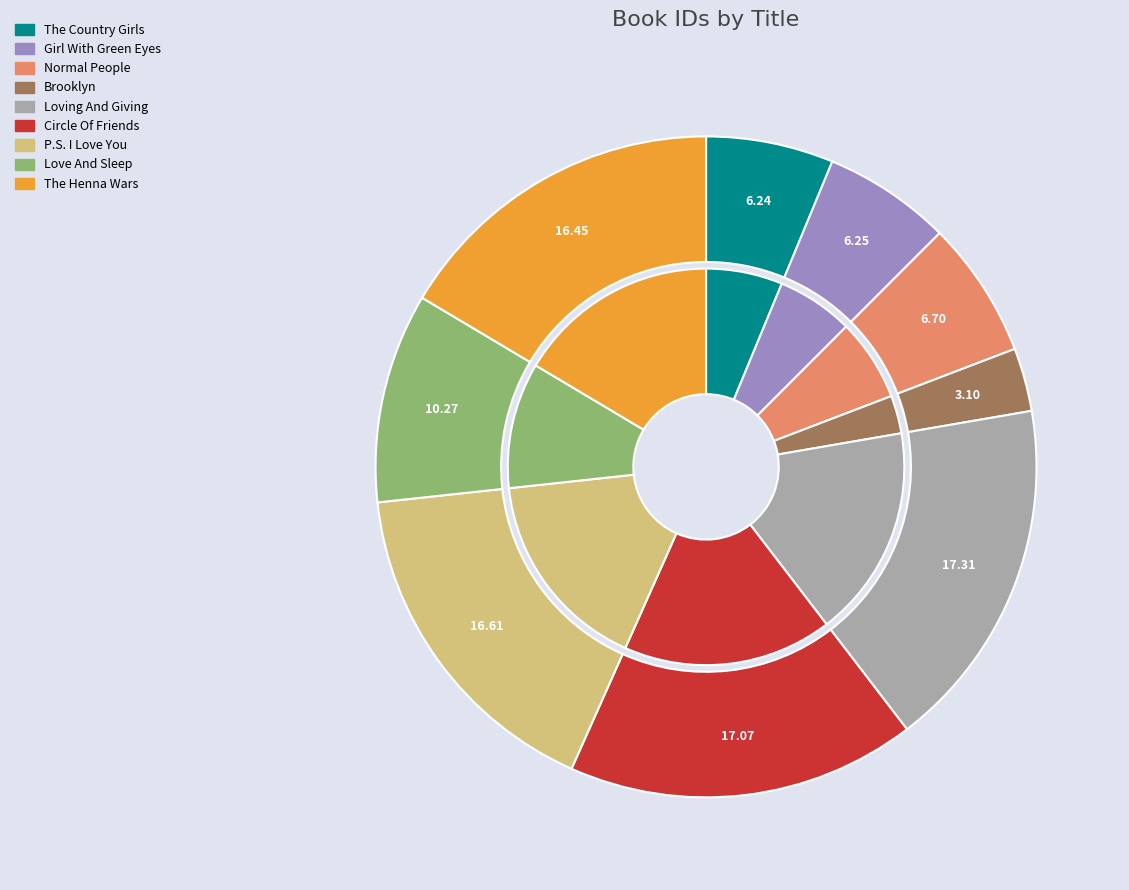

Is there any slice that represents more than half of the pie?

No